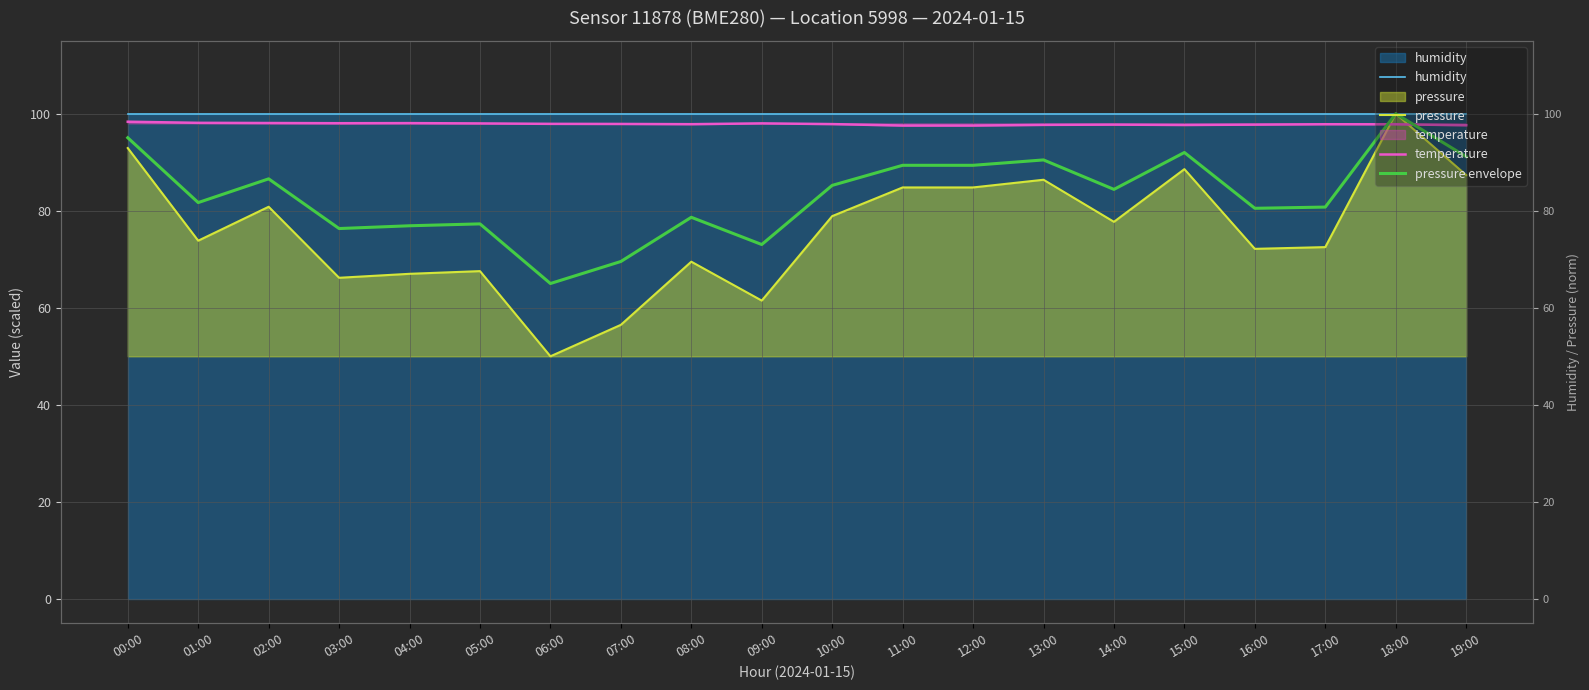

At which category is the sum across all series the highest?

18:00